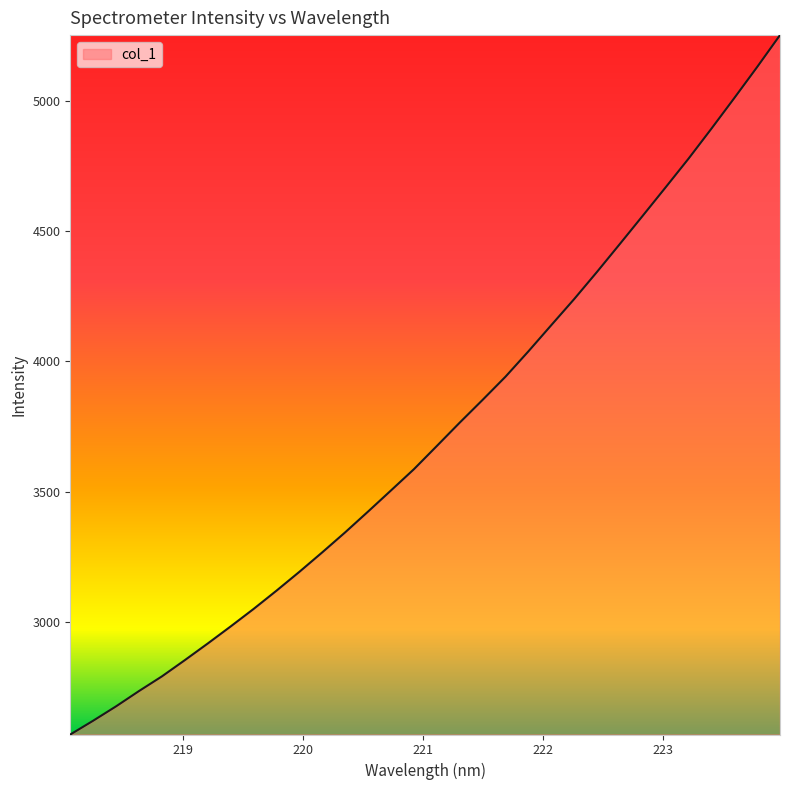

What is the difference between the maximum and minimum values?

2685.3